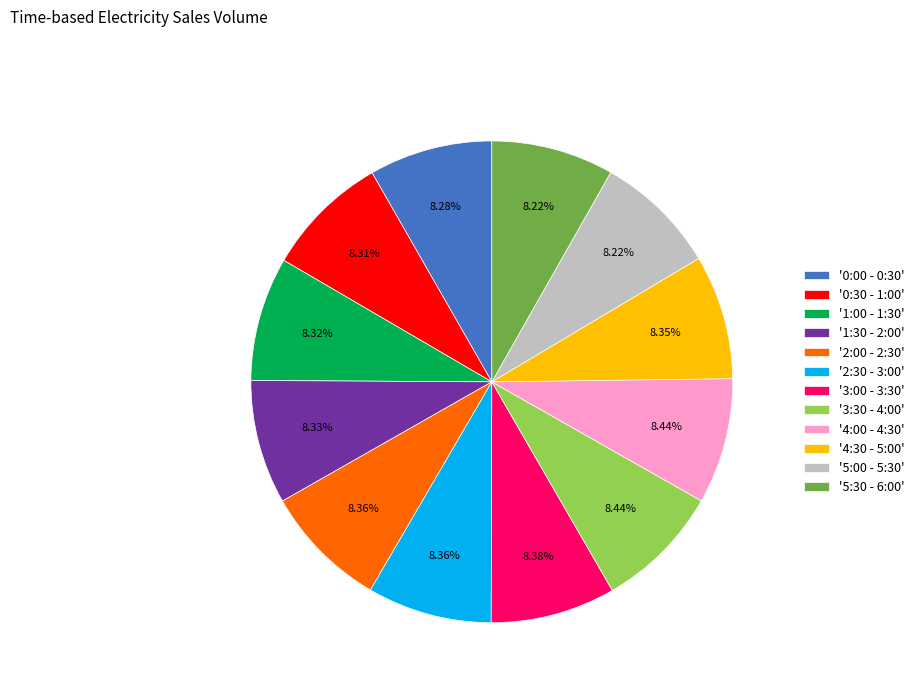

Is there any slice that represents more than half of the pie?

No